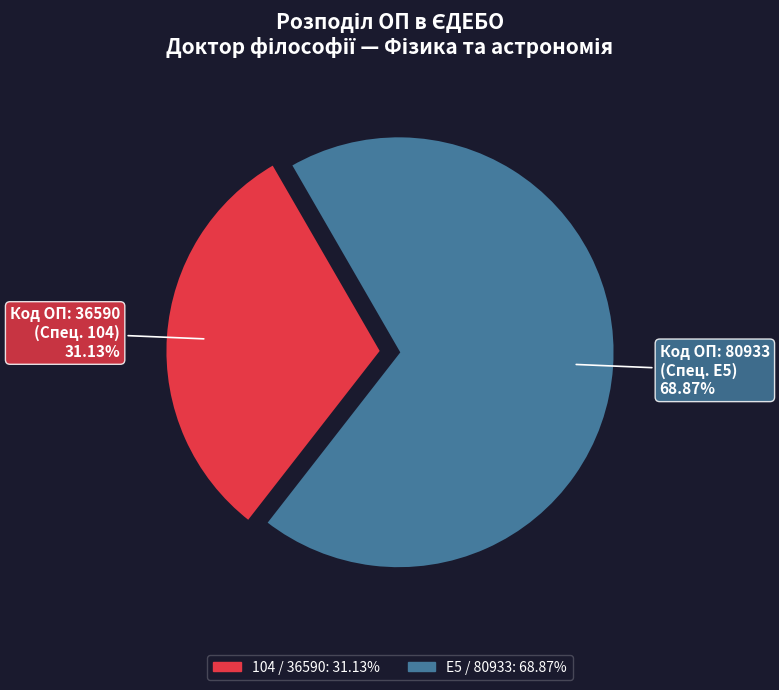

Is it true that E5 / 80933 is 54% of the pie?

False